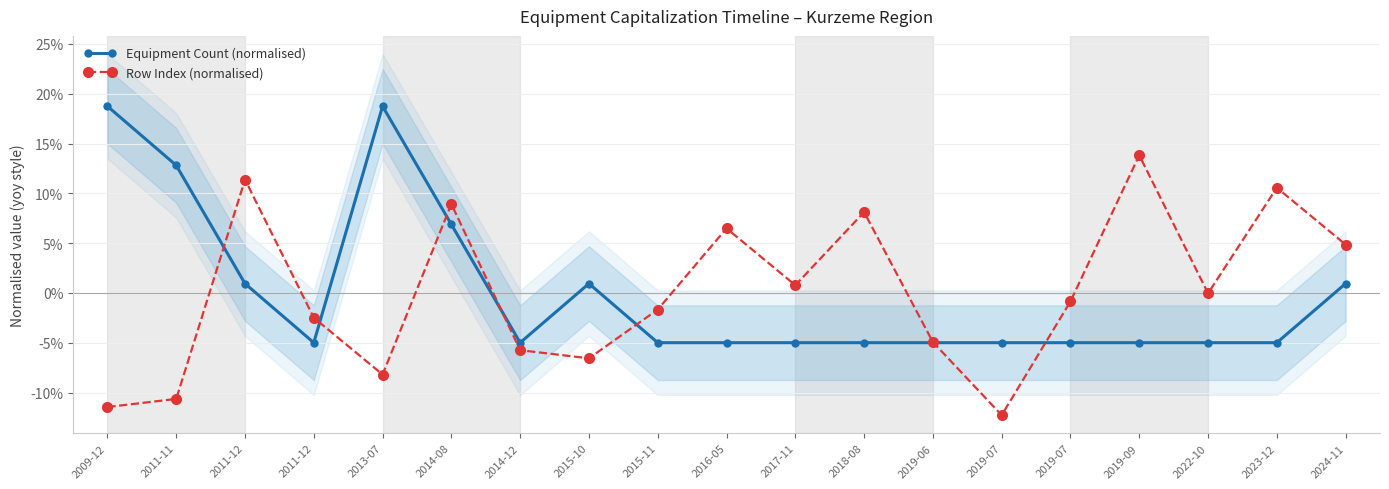

Reading left to right, extract all data points from this chart.

Equipment Count (normalised): 18.7	12.8	0.9	-5.0	18.7	6.9	-5.0	0.9	-5.0	-5.0	-5.0	-5.0	-5.0	-5.0	-5.0	-5.0	-5.0	-5.0	0.9
Row Index (normalised): -11.5	-10.6	11.4	-2.5	-8.2	8.9	-5.8	-6.6	-1.7	6.5	0.8	8.1	-4.9	-12.3	-0.9	13.8	-0.0	10.6	4.8